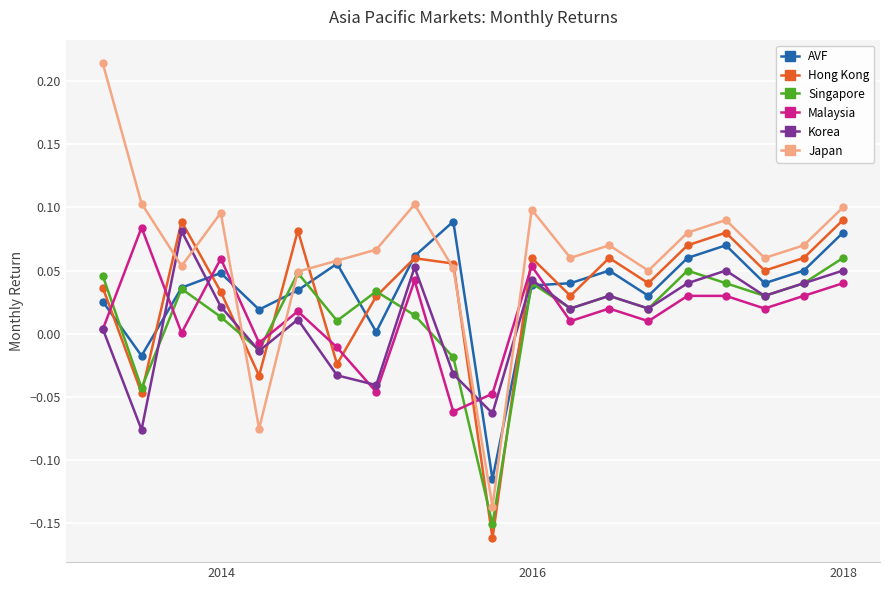

Which series has the largest range (max minus min)?

Japan